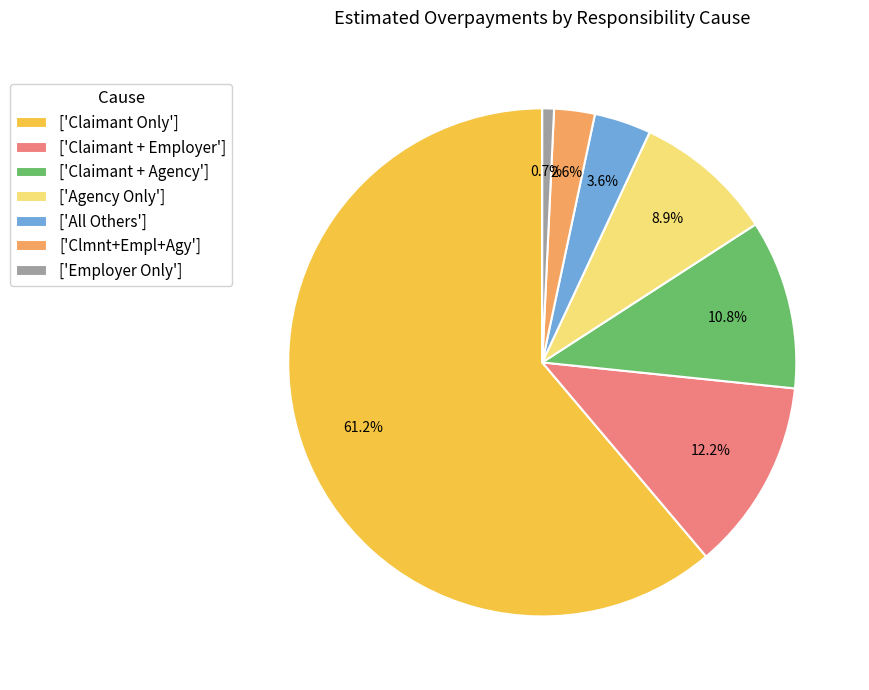

Which category accounts for the majority?

['Claimant Only']